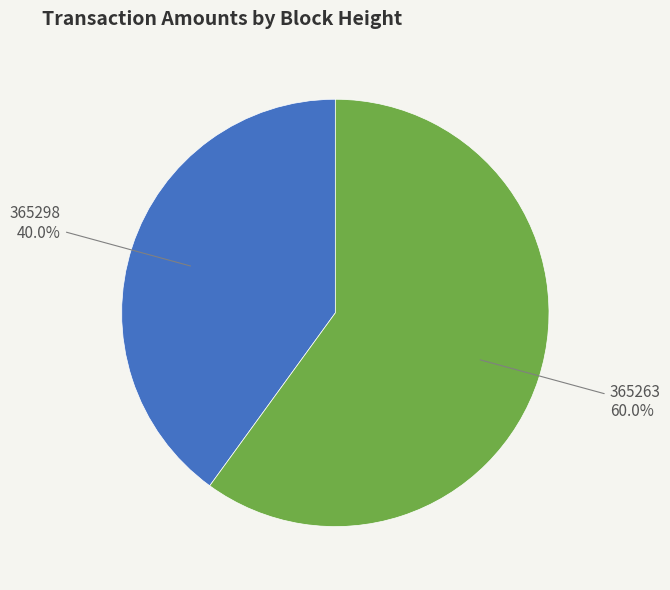

What is the largest slice in the pie chart?

365263